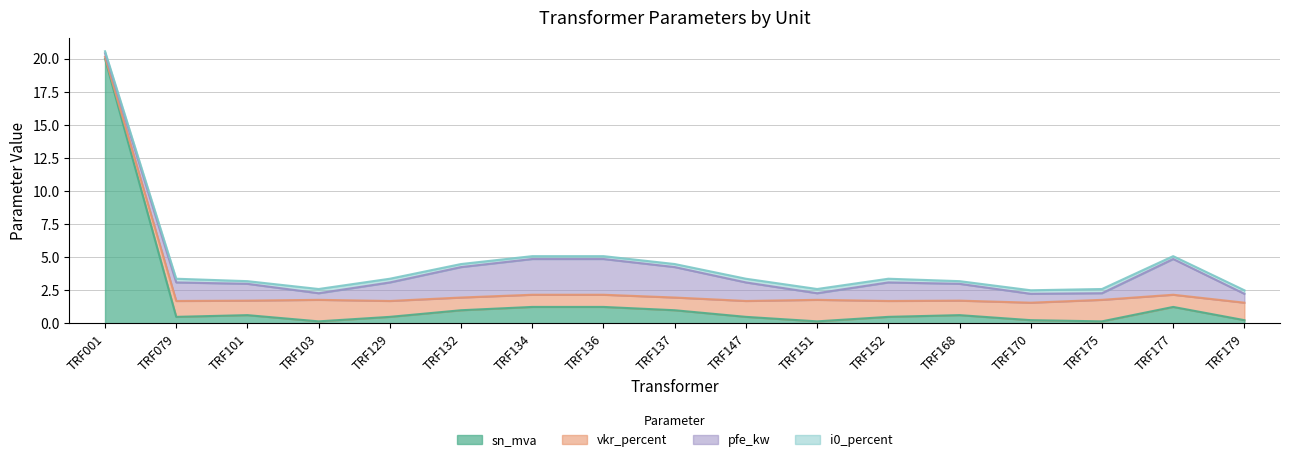

Which has a higher value, TRF101 or TRF179?

TRF101